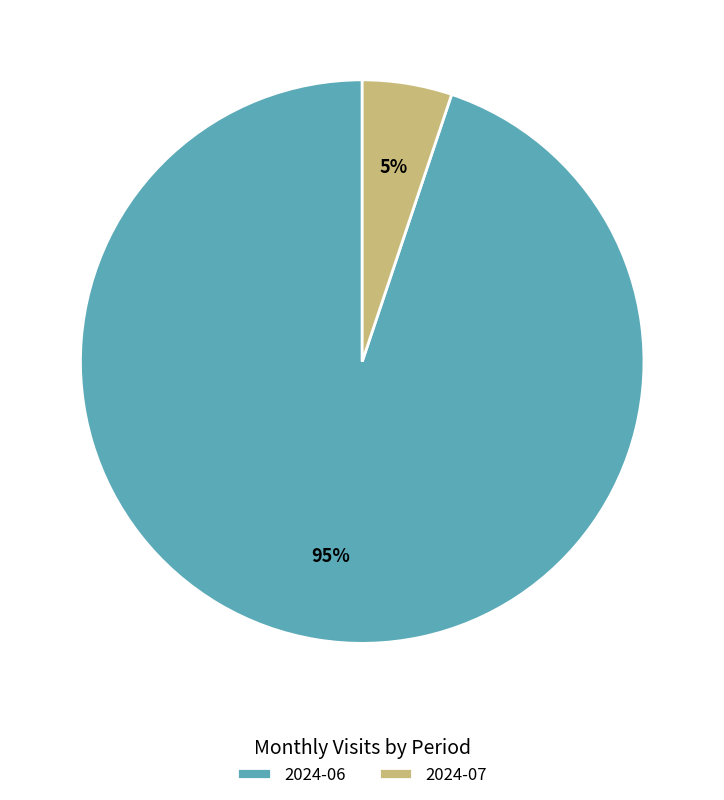

To the nearest percent, what is the difference between the largest and smallest slice percentages?

90%